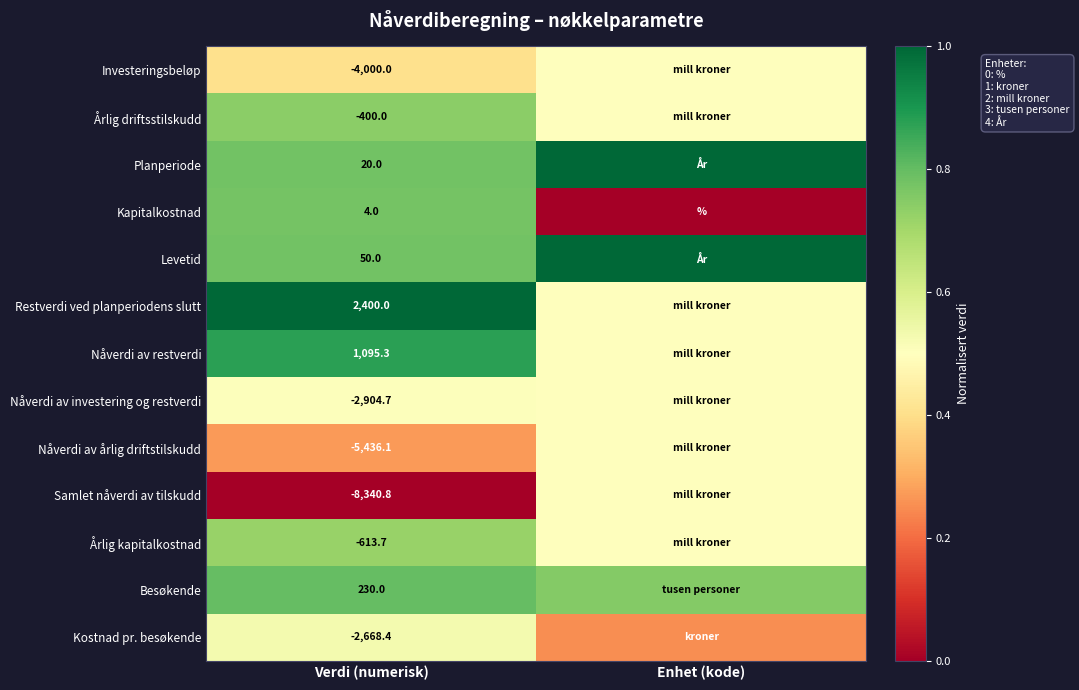

Which has a higher value, Verdi (numerisk) or Enhet (kode)?

Enhet (kode)